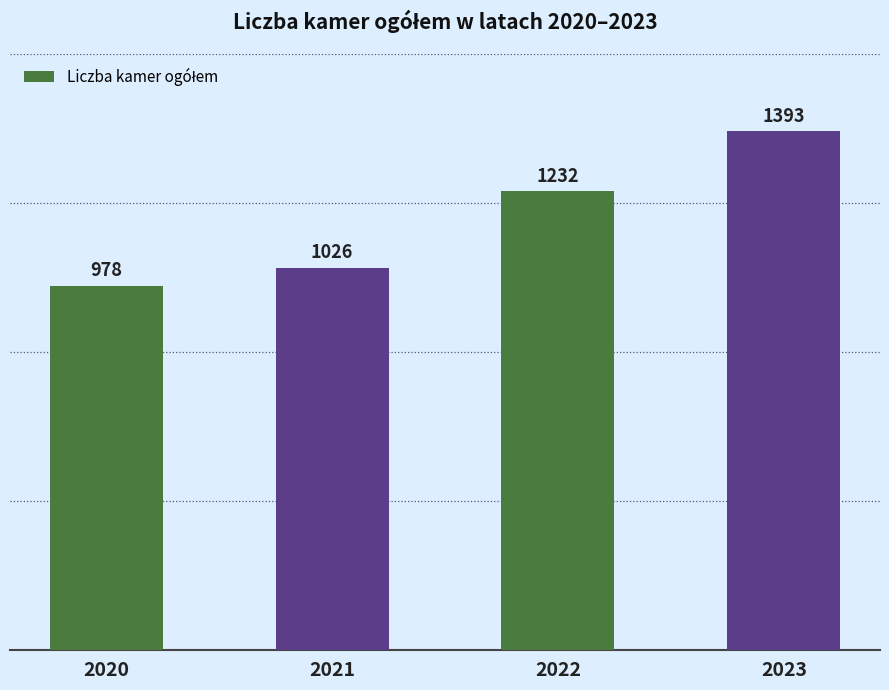

At which category does the chart reach its minimum across all series?

2020